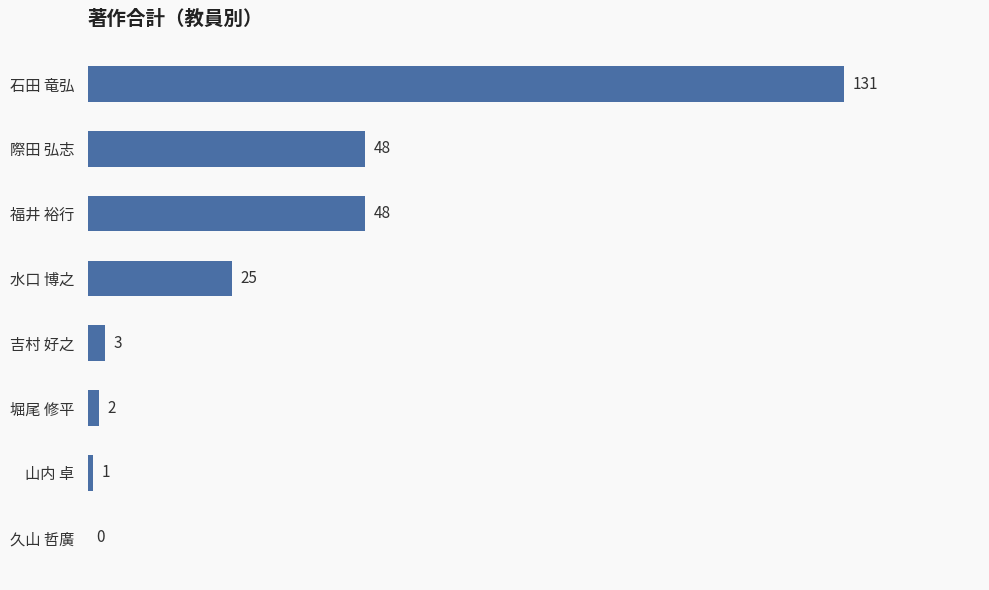

What value does the data have at 福井 裕行, to the nearest 50?

50